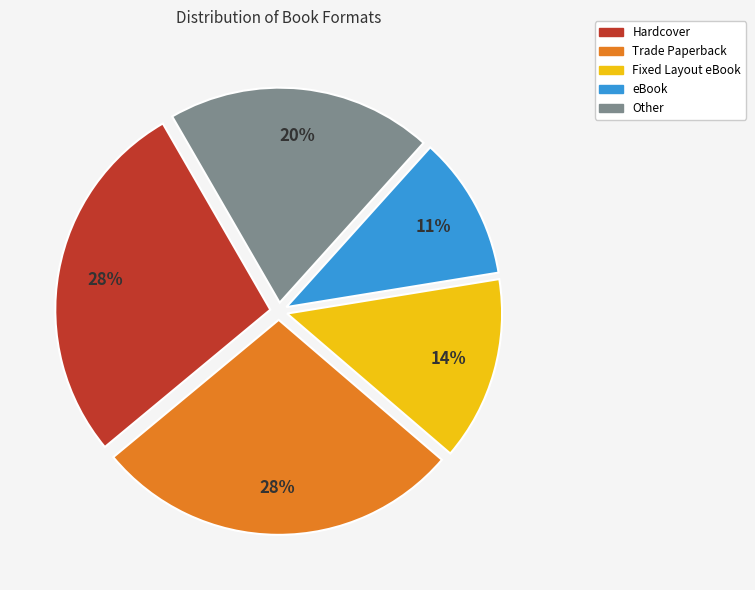

Is there any slice that represents more than half of the pie?

No